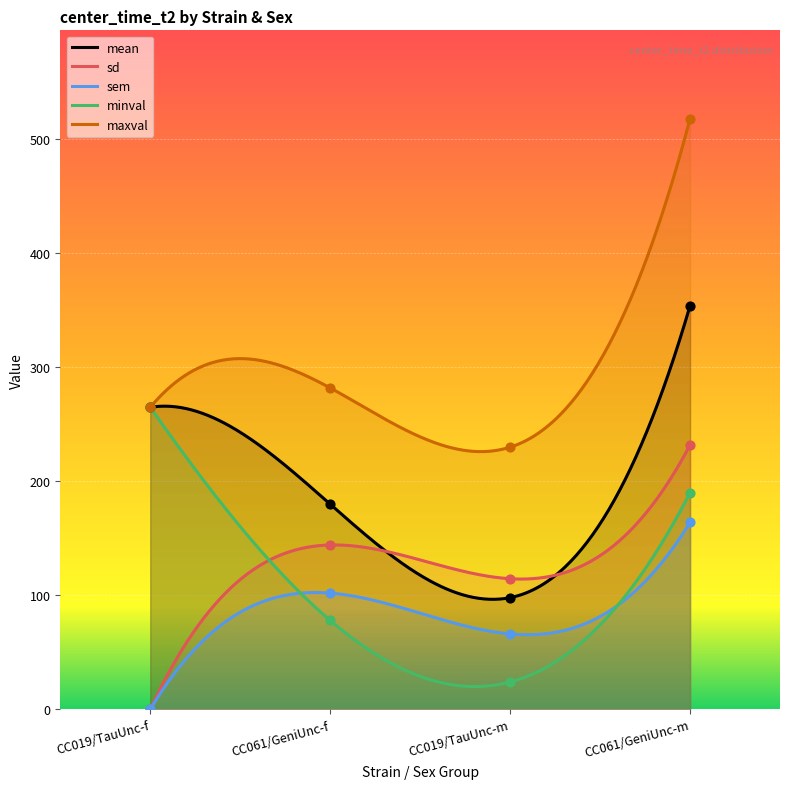

At how many categories does at least one series exceed 270?

2